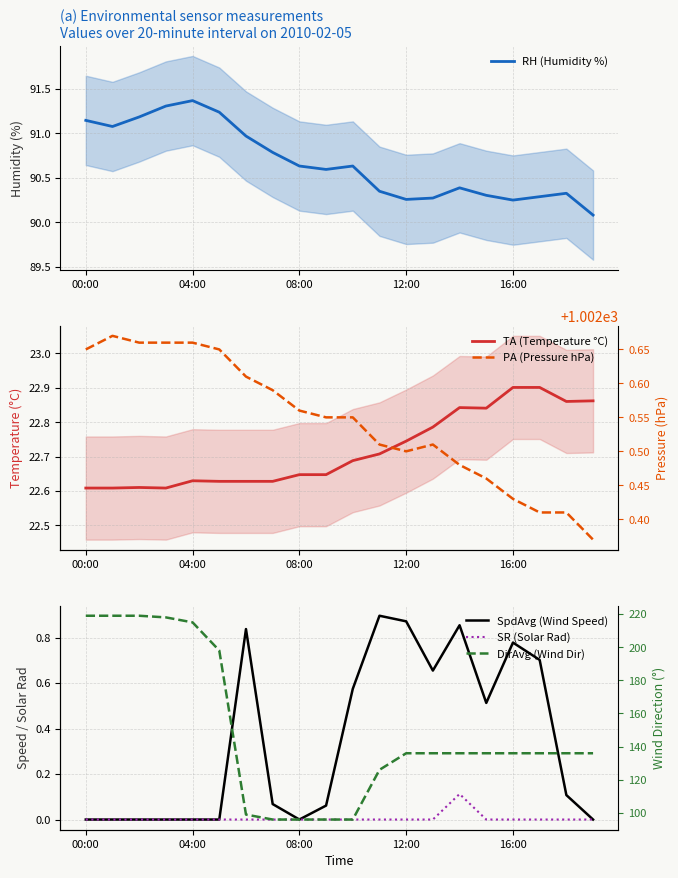

How many lines are shown in the chart?

6